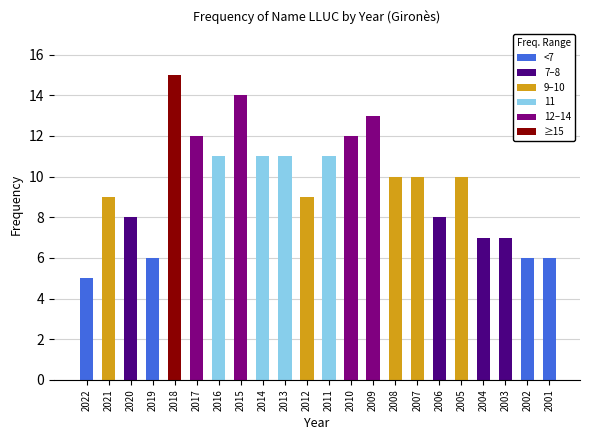

What is the ratio of the value at 2015 to the value at 2004?

2.0